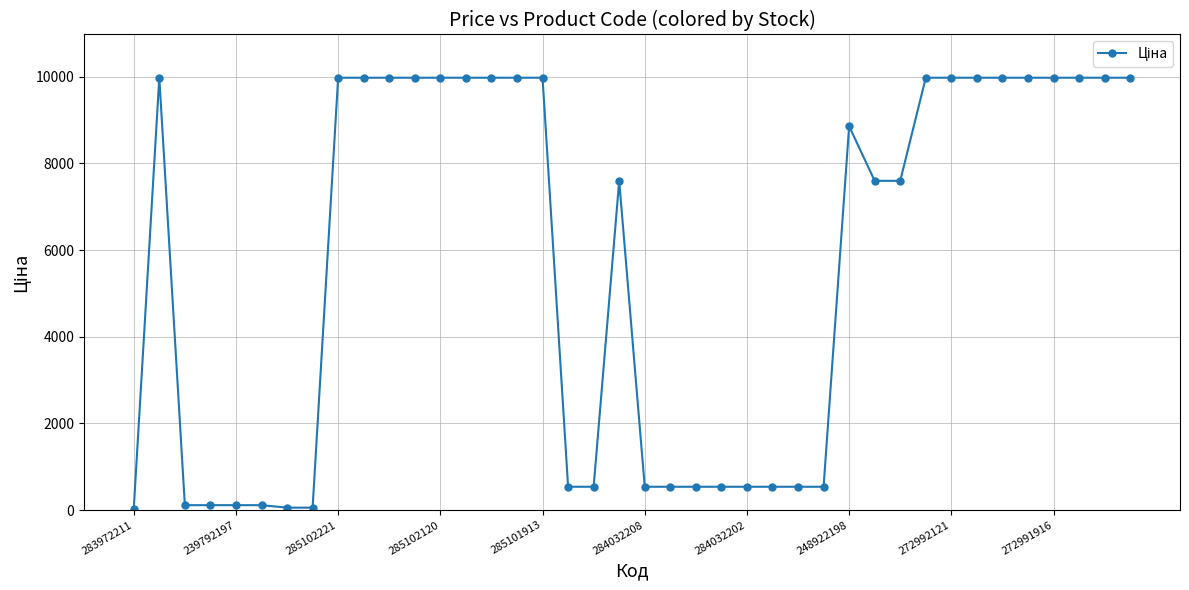

What is the greatest value displayed?

9975.0